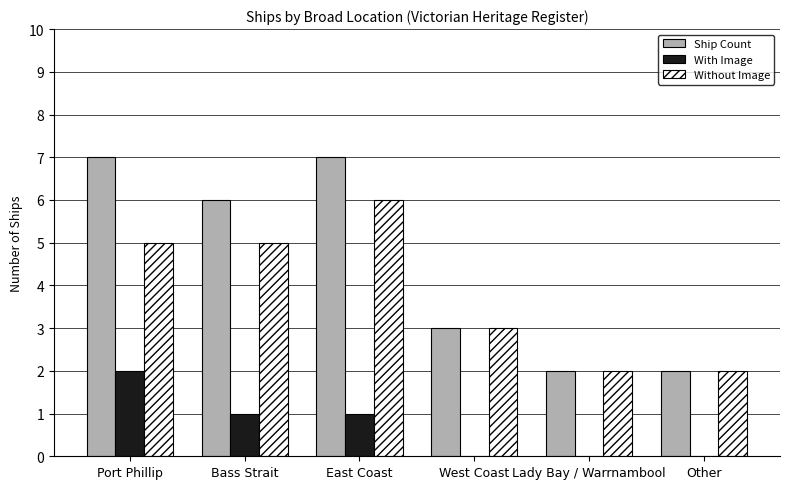

What is the total value across all series at Bass Strait?

12